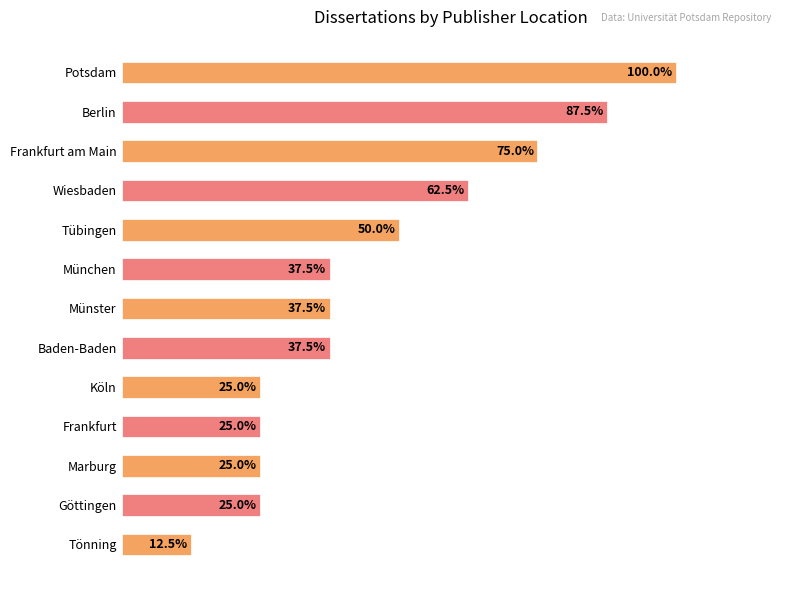

Are the bars horizontal?

Yes